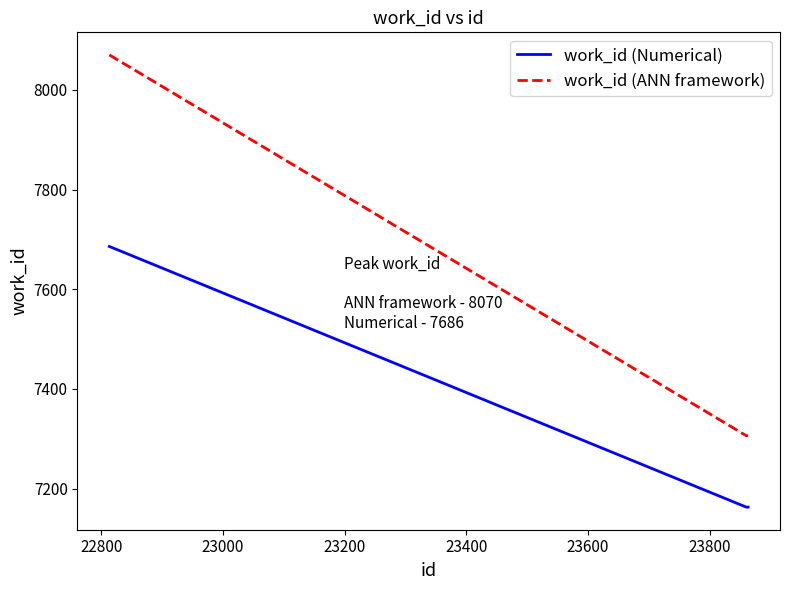

Count the number of data series in this chart.

2